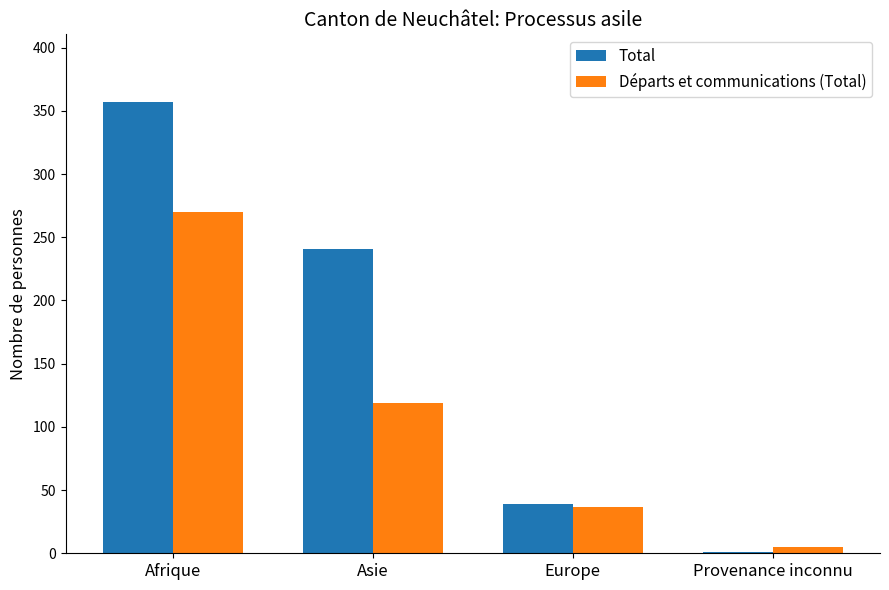

Is the value of Total at Provenance inconnu greater than the value of Départs et communications (Total) at Afrique?

No